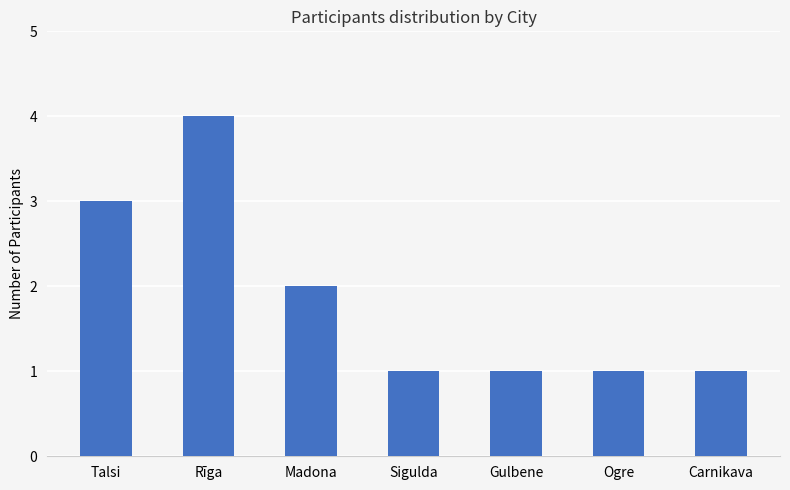

What is the change in value from Rīga to Madona?

-2